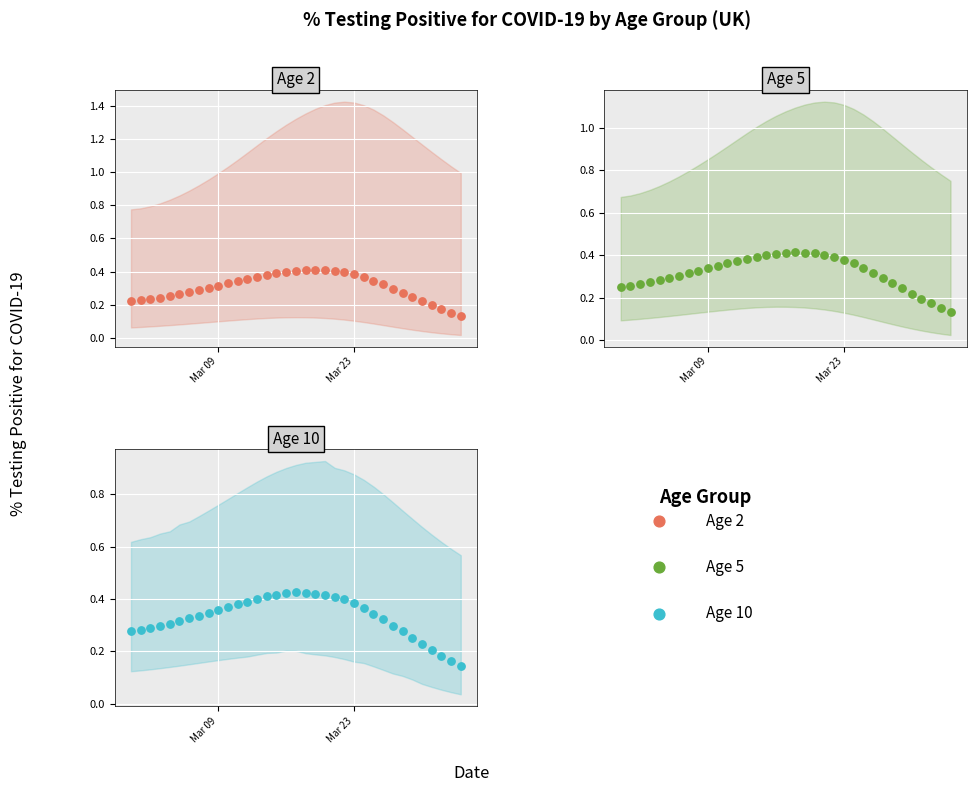

Which series contains the highest Y value?

Age 10